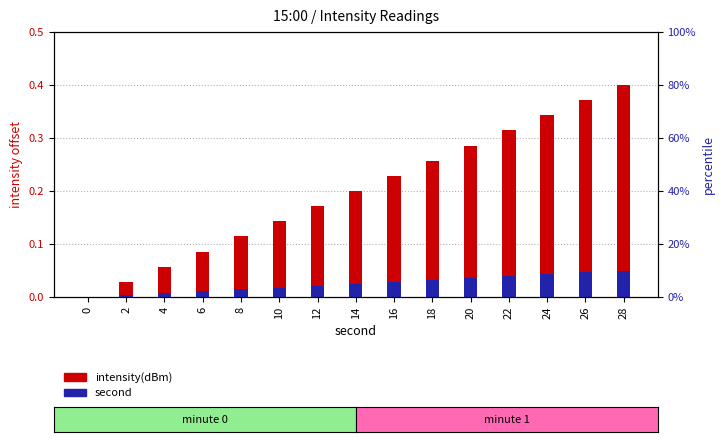

Rank the series by their average value, from lowest to highest.

second, intensity(dBm)